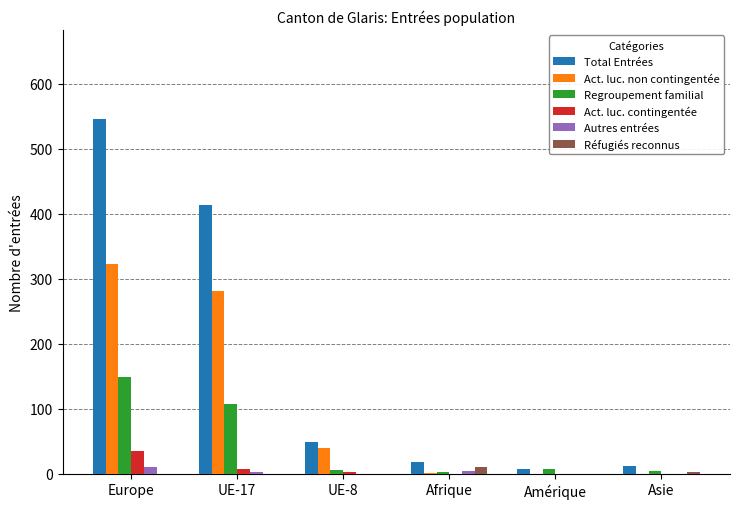

Which series has the largest range (max minus min)?

Total Entrées